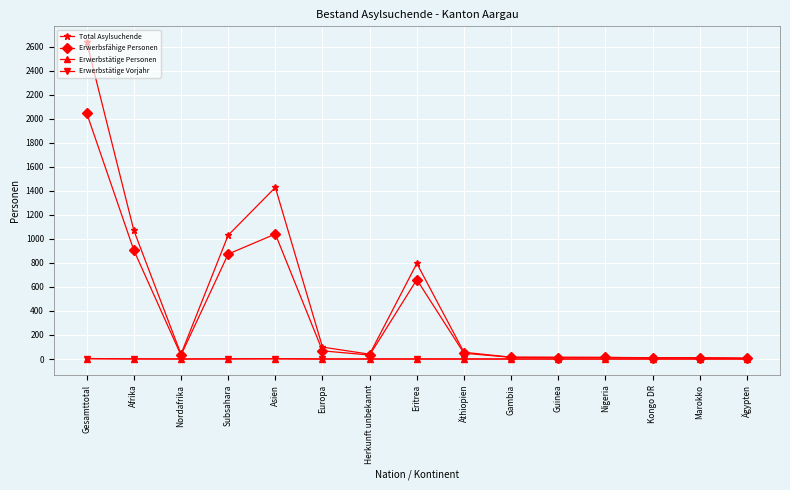

The Erwerbstätige Vorjahr series shows 0 at Guinea. True or false?

True